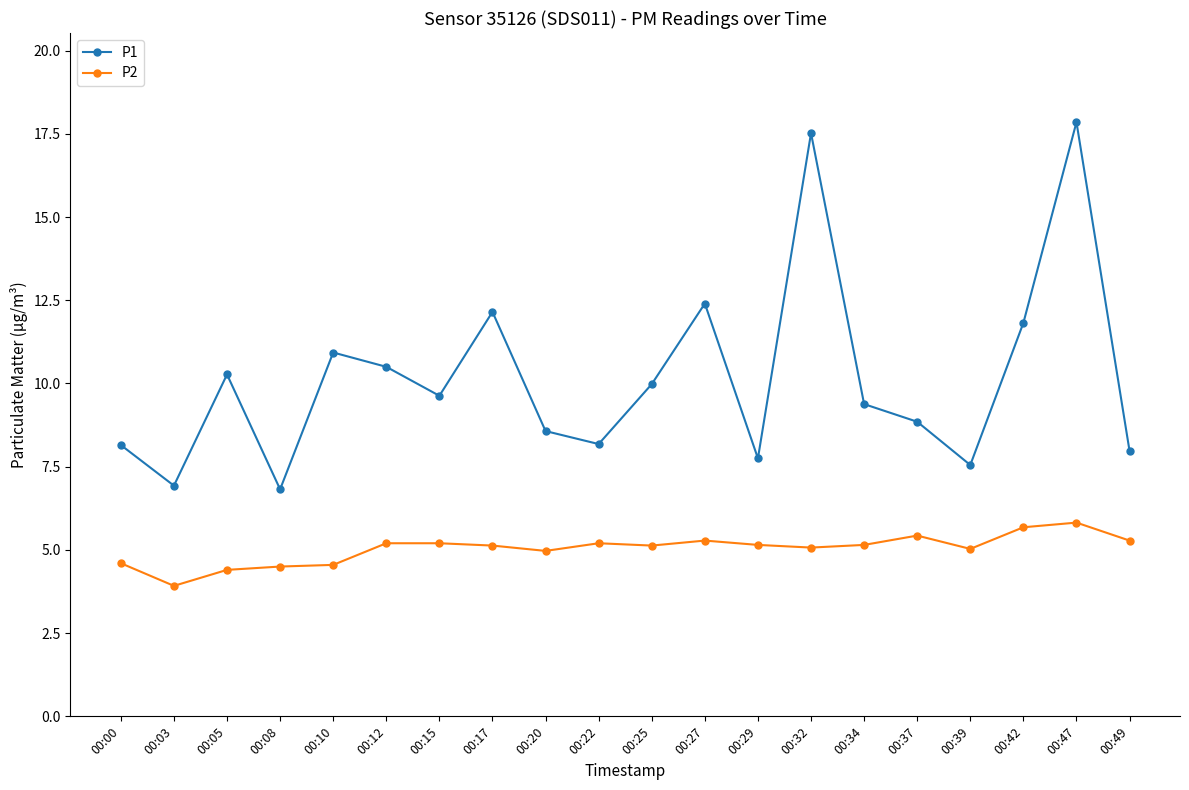

Where is the first local maximum for P1?

00:05